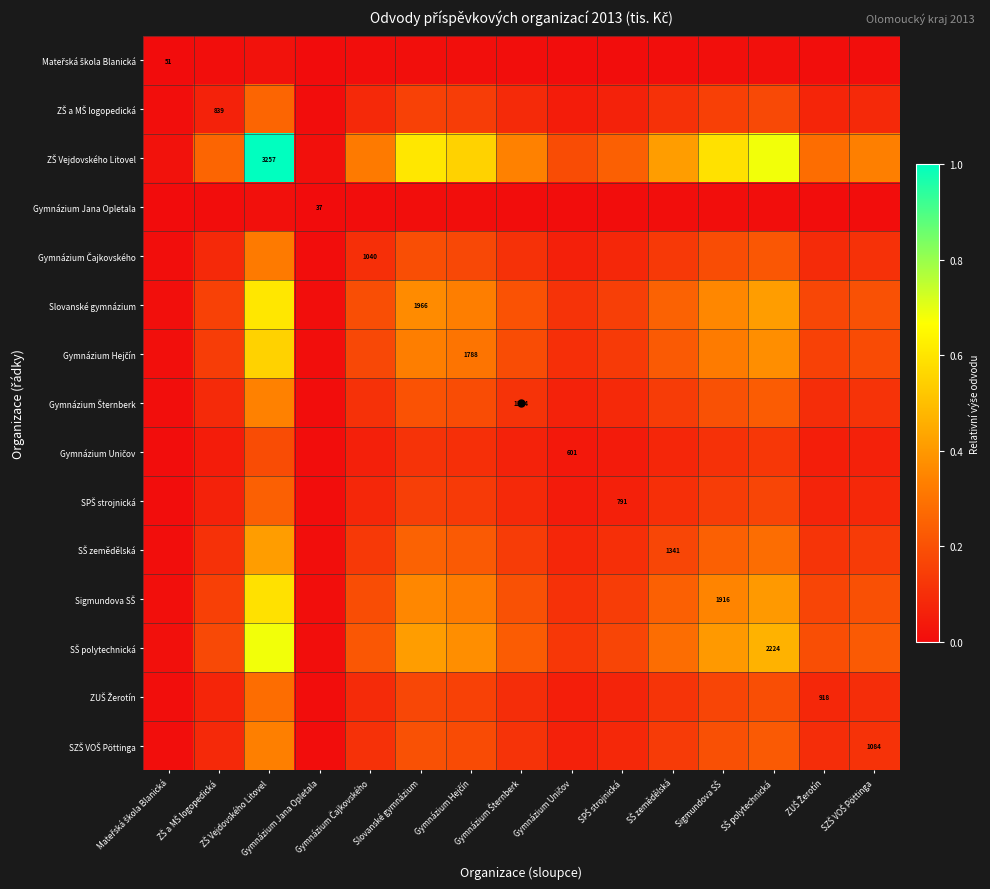

What is the spread (max minus min) of values at Slovanské gymnázium?

0.6